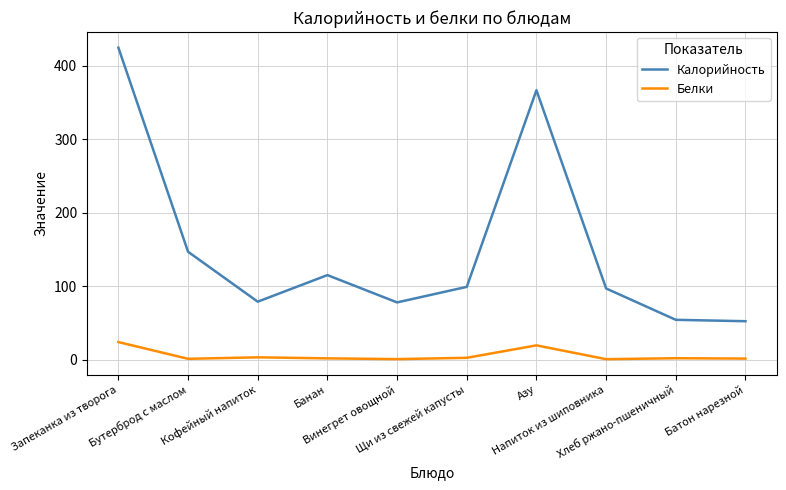

True or false: Белки and Калорийность cross at least once.

False